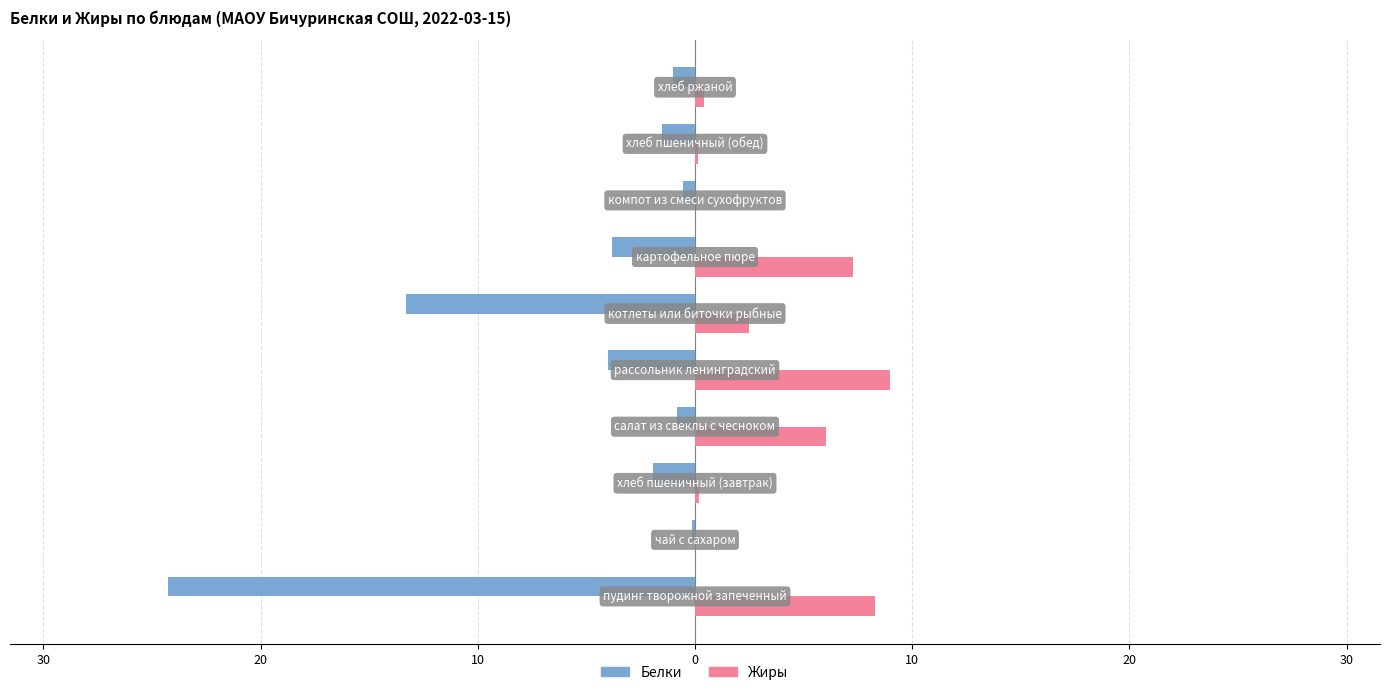

What are all the series names shown in the legend?

Белки, Жиры